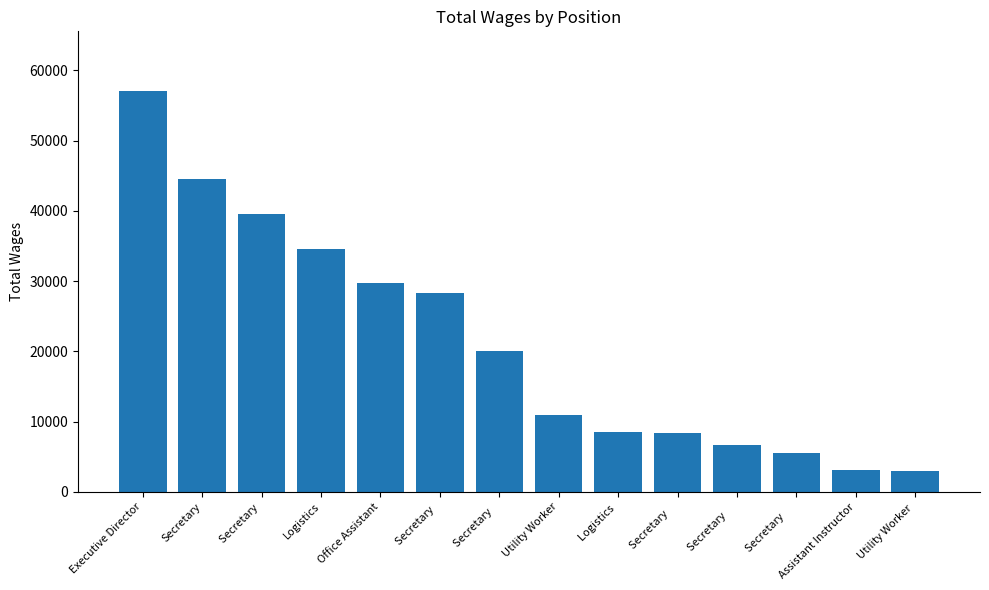

How many bars are there in total?

14